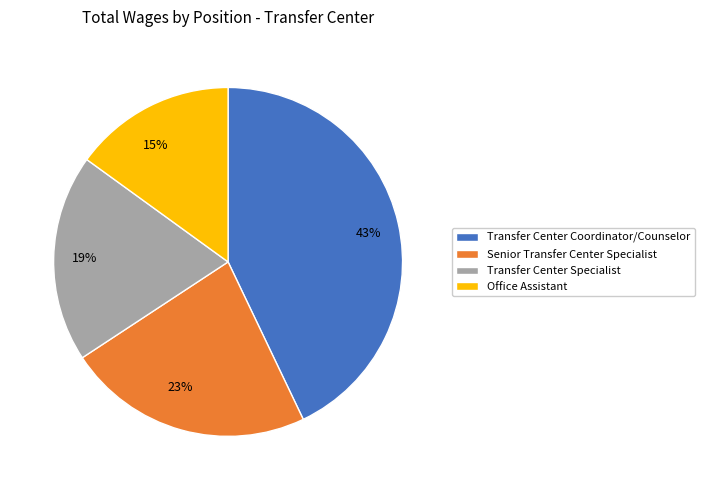

What percentage is the Transfer Center Coordinator/Counselor slice, to the nearest percent?

43%